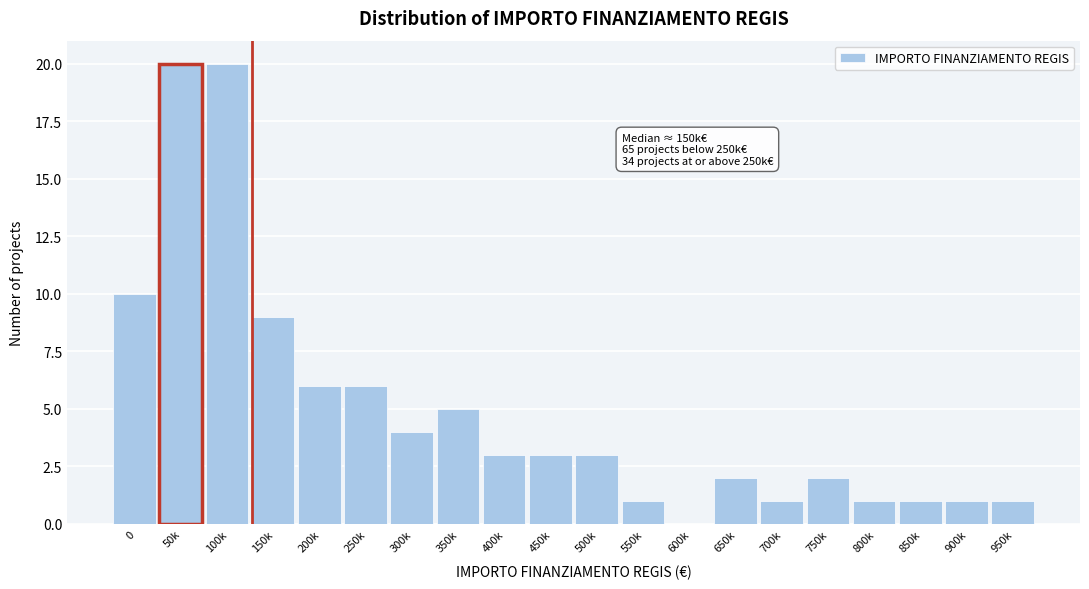

Reading right to left, extract all data points from this chart.

950k=1	900k=1	850k=1	800k=1	750k=2	700k=1	650k=2	600k=0	550k=1	500k=3	450k=3	400k=3	350k=5	300k=4	250k=6	200k=6	150k=9	100k=20	50k=20	0=10